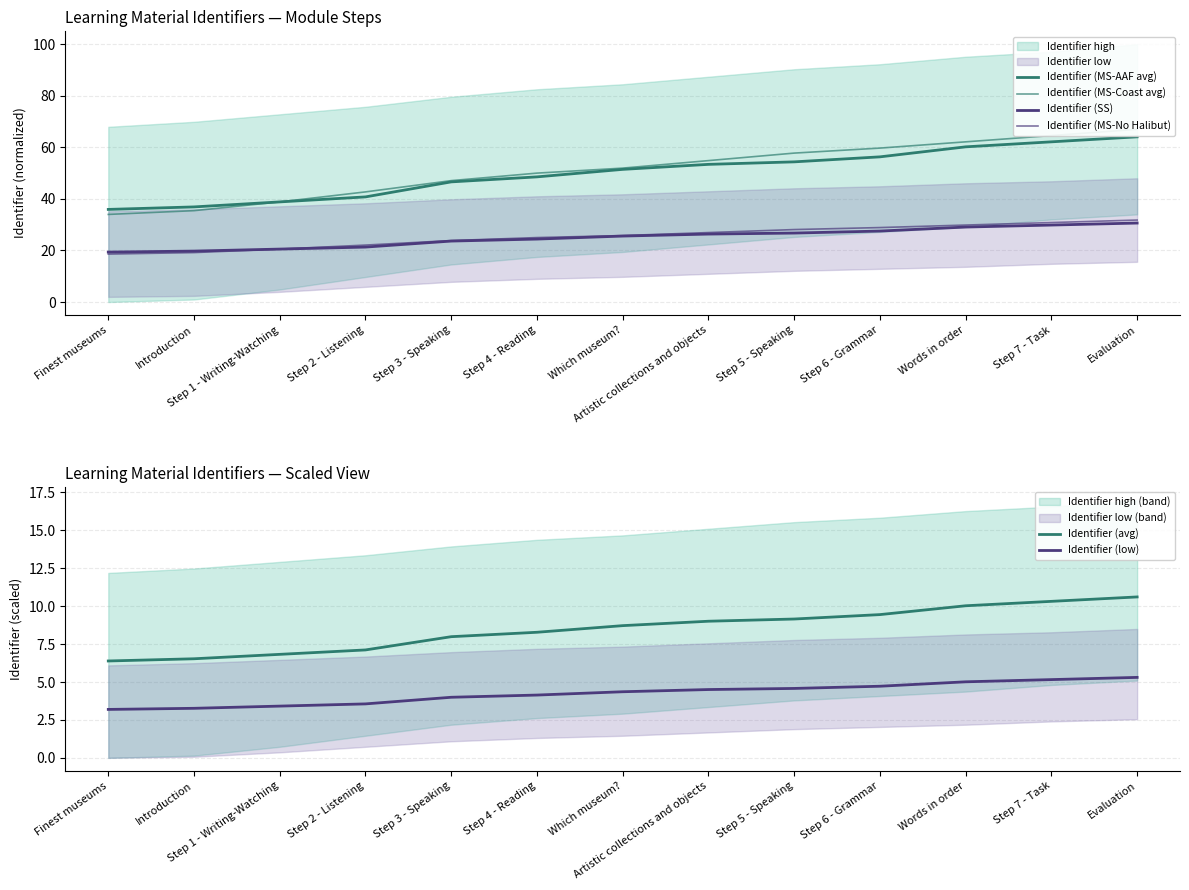

Which has a higher value, Step 7 - Task or Step 2 - Listening?

Step 7 - Task